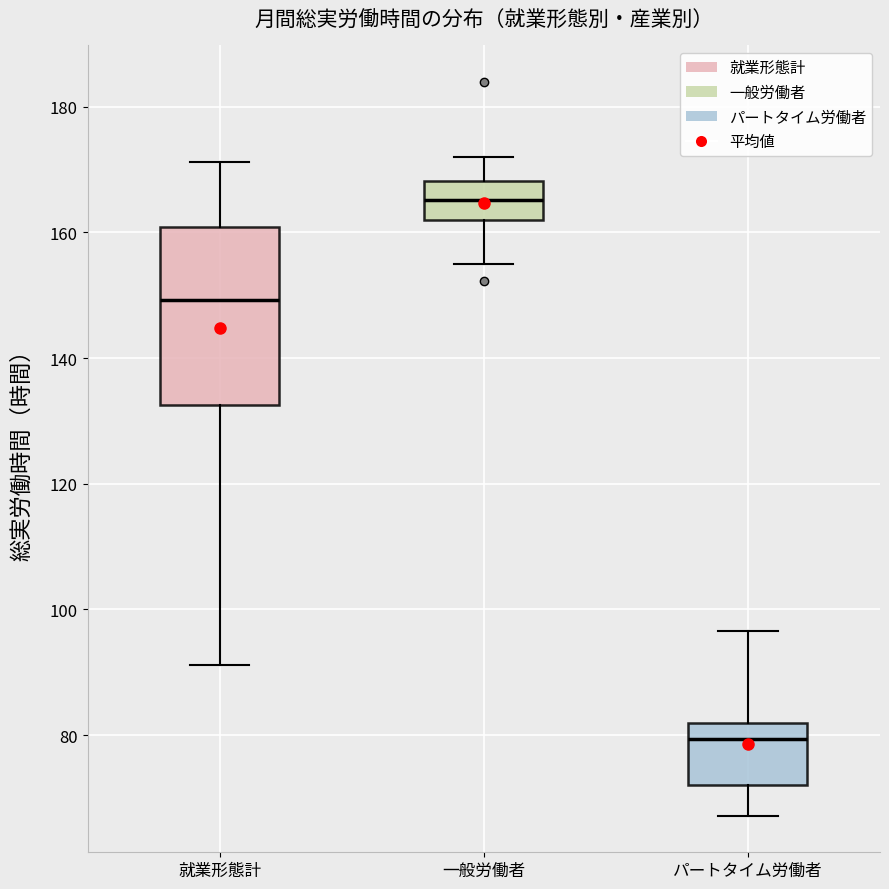

Reading left to right, read every box against the y-axis: the position of its median line, the range the box covers, and the ends of its whiskers. The values are not printed on the chart, so give them approximately, as read against the axis.

就業形態計: median 150, box 132 to 160, whiskers 92 to 172
一般労働者: median 166, box 162 to 168, whiskers 154 to 172
パートタイム労働者: median 80, box 72 to 82, whiskers 68 to 96